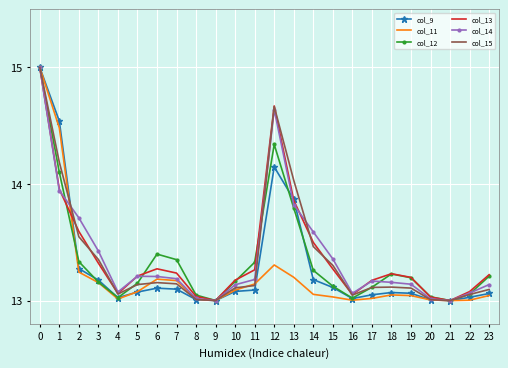

What is the spread (max minus min) of values at 12?

1.4